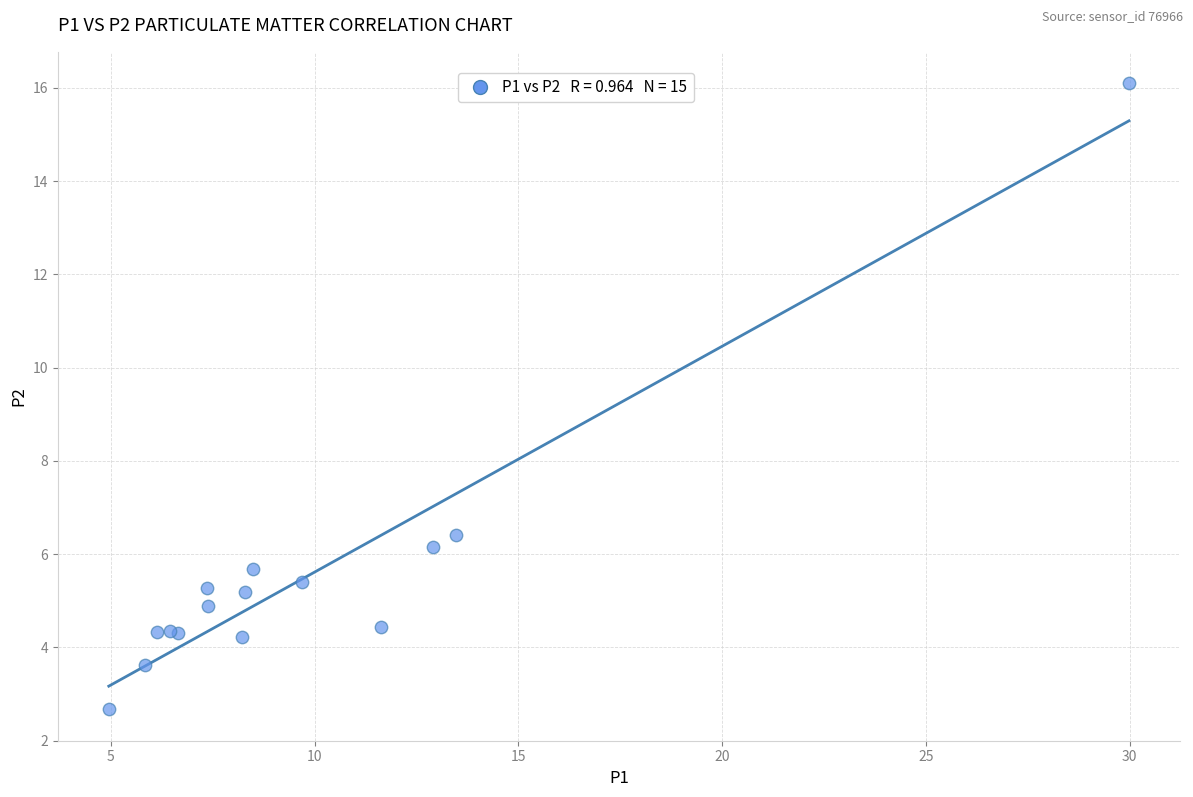

What Y value in the scatter plot is closest to 9?

6.4